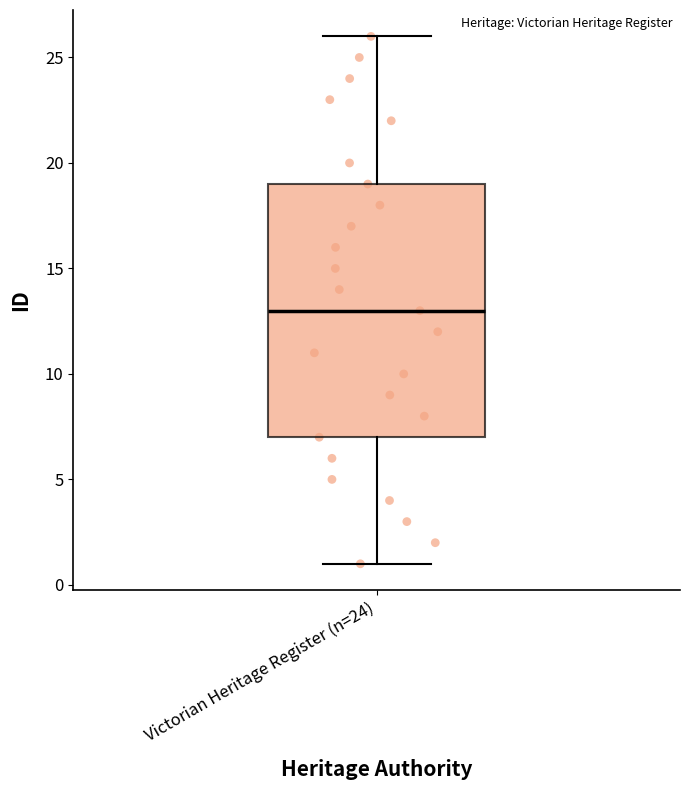

Read this box plot against the y-axis: the position of the median line, the range covered by the box, and the ends of both whiskers. The values are not printed on the chart, so give them approximately, as read against the axis.

median 13, box 7 to 19, whiskers 1 to 26